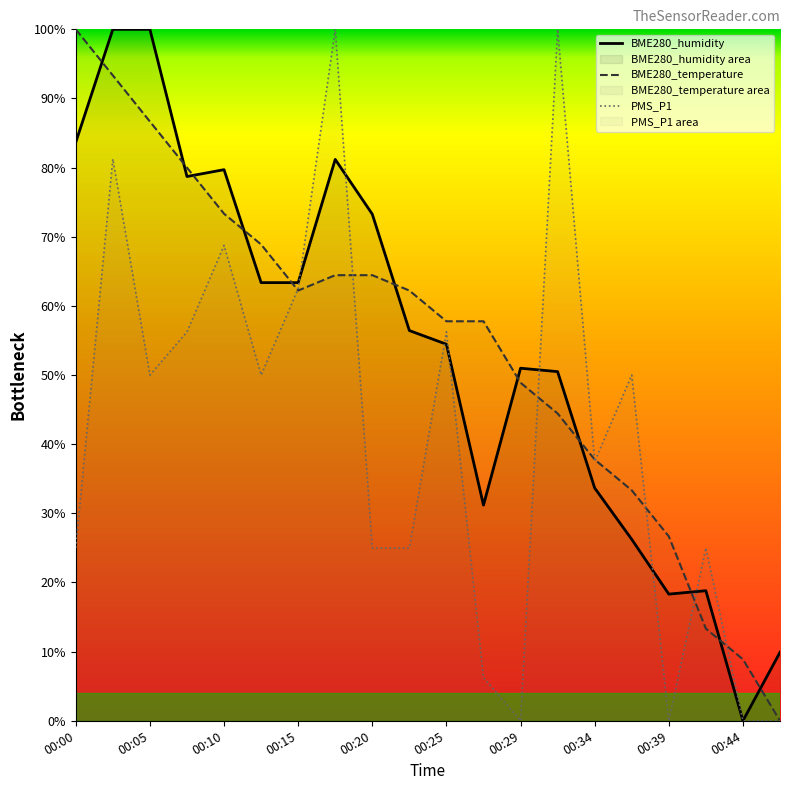

What is the difference between the maximum and minimum values in the BME280_humidity series?

100.0